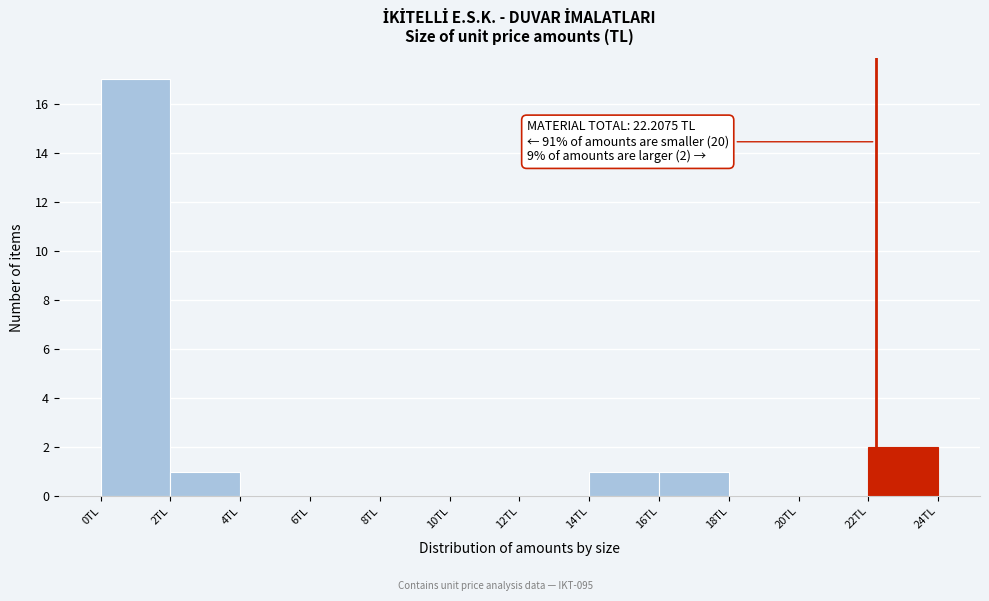

Over which range of the x-axis is the bar tallest?

0 to 2